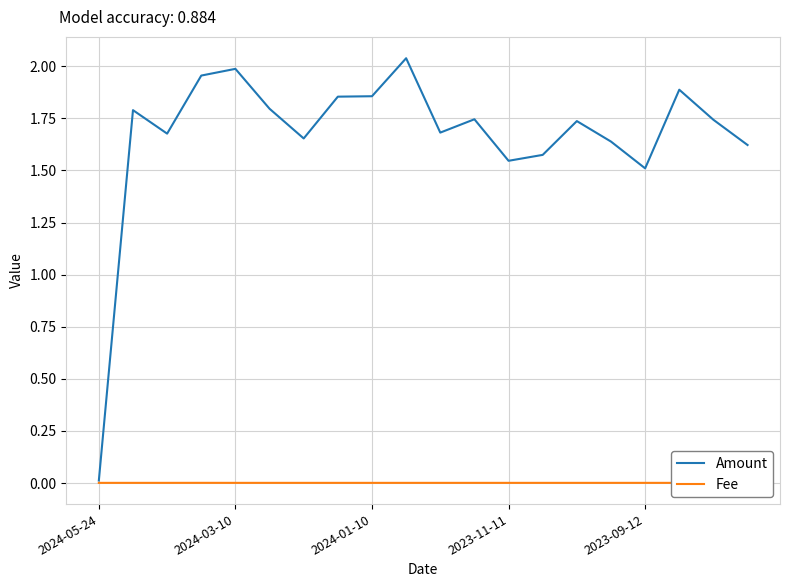

True or false: Fee and Amount cross at least once.

False